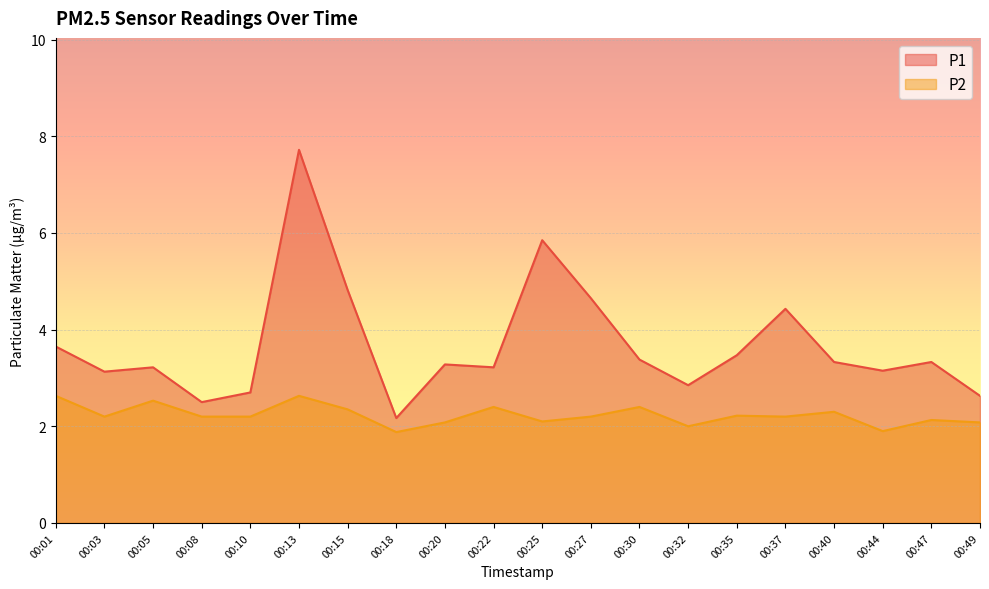

List the series in order of their peak value, highest first.

P1, P2